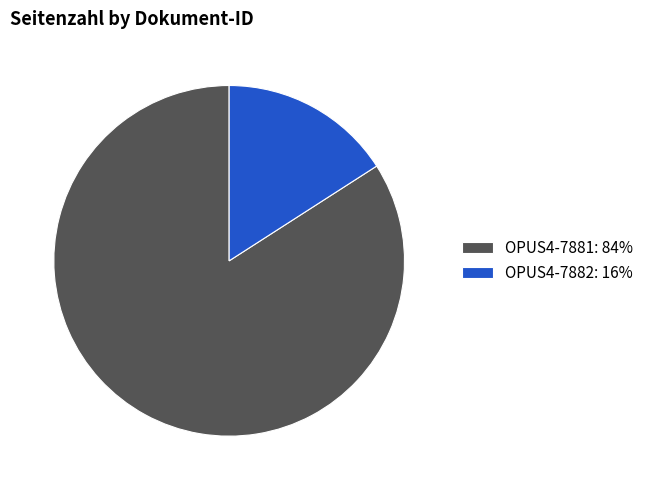

Do OPUS4-7882: 16% and OPUS4-7881: 84% together represent more than half of the pie?

Yes